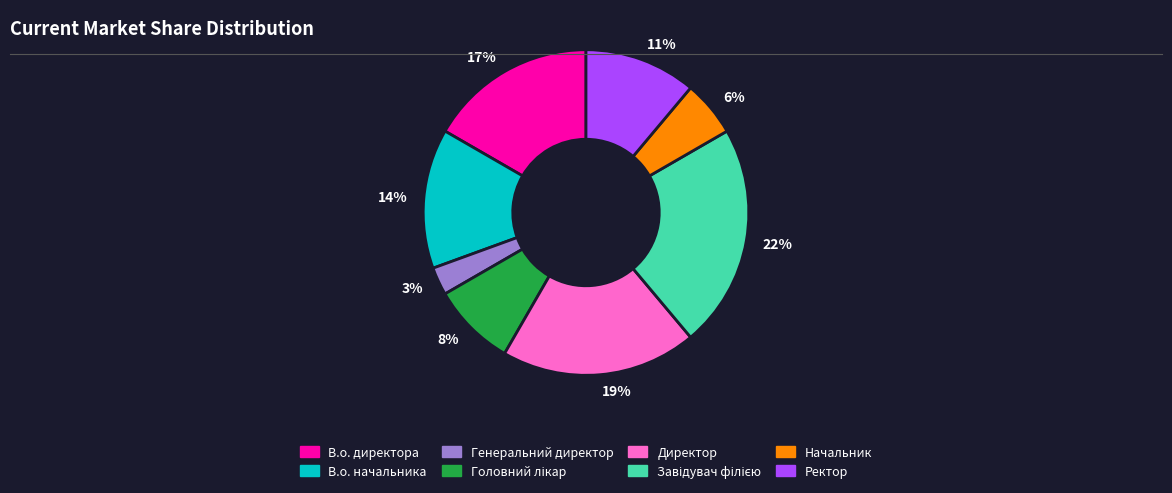

The 14% slice represents 14% of the pie. True or false?

True